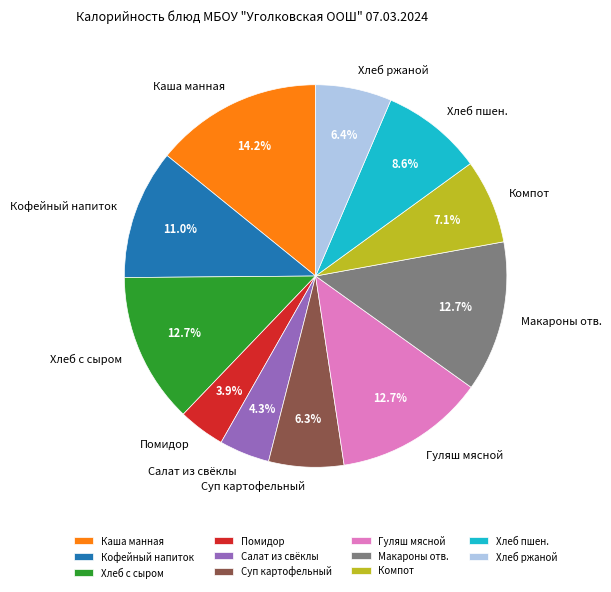

Is it true that Салат из свёклы is 15% of the pie?

False